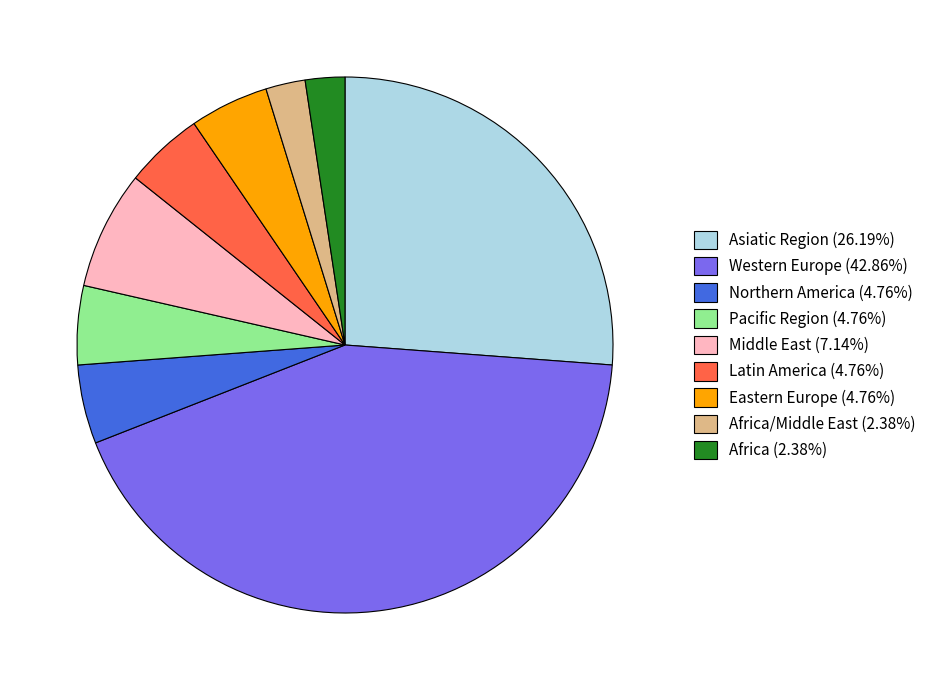

Approximately how many times larger is the value at Pacific Region (4.76%) compared to Northern America (4.76%)?

1.0